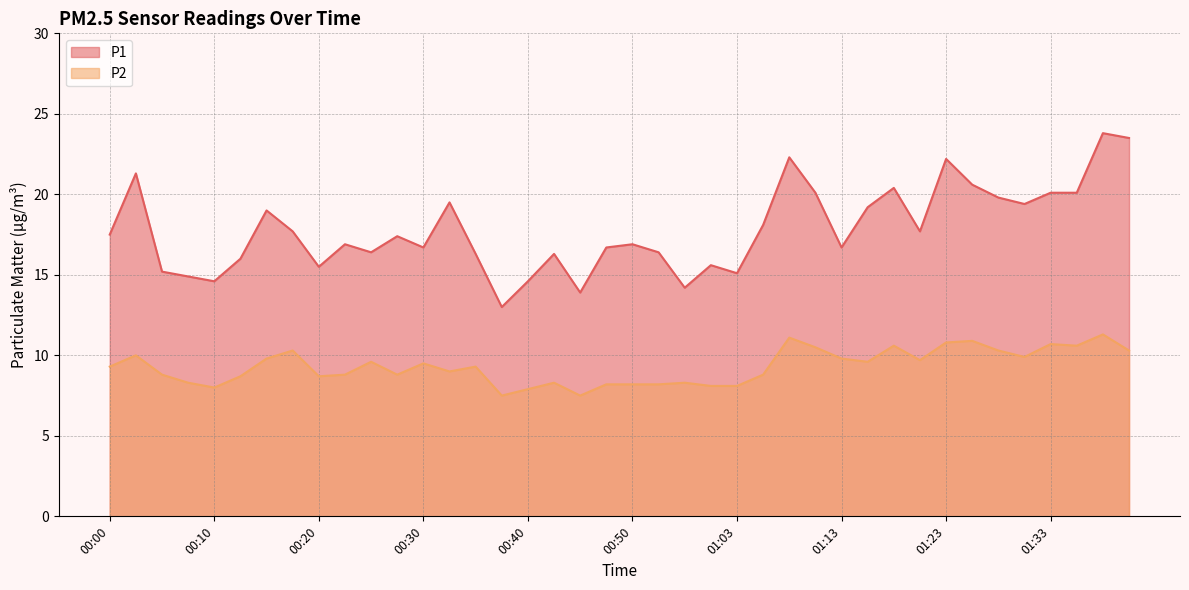

Which series has the largest range (max minus min)?

P1